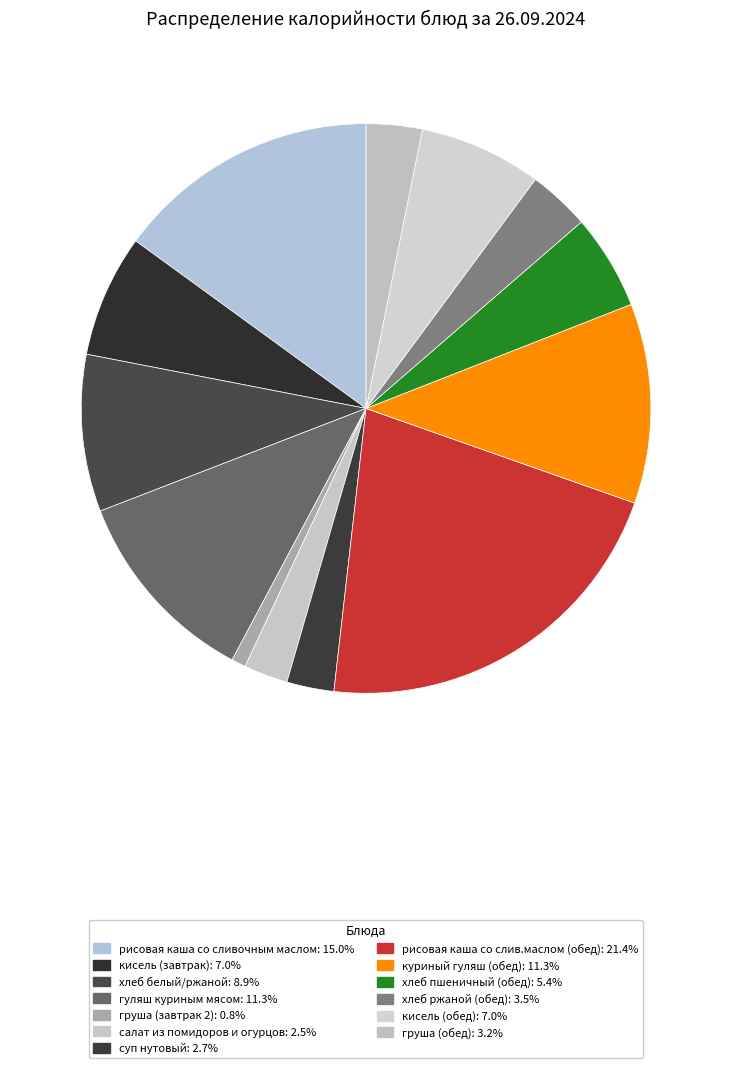

How many segments does this pie chart have?

13